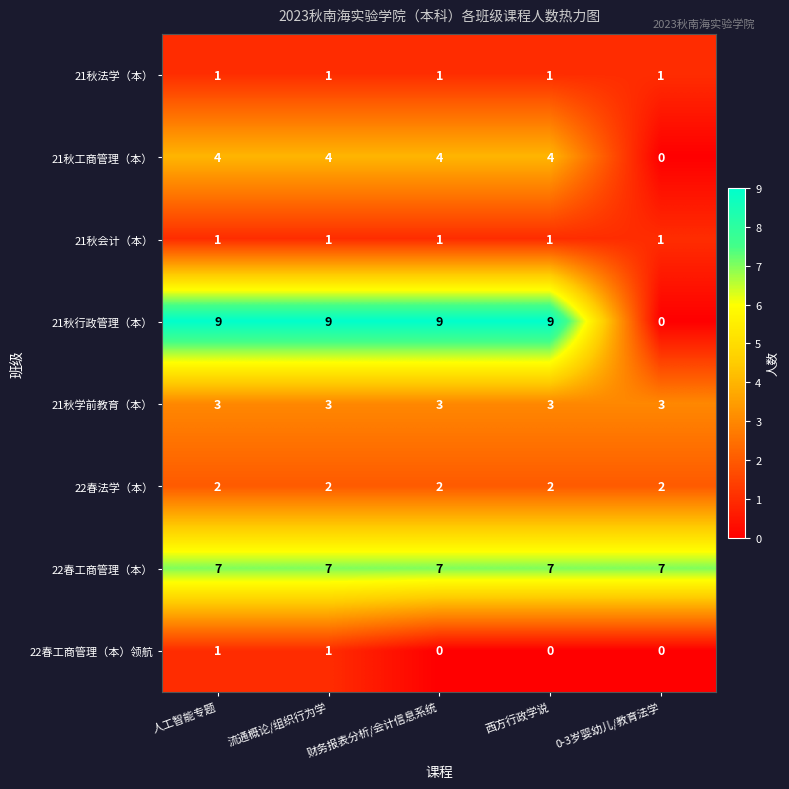

True or false: 21秋法学（本） has a value of 0 at 0-3岁婴幼儿/教育法学.

False